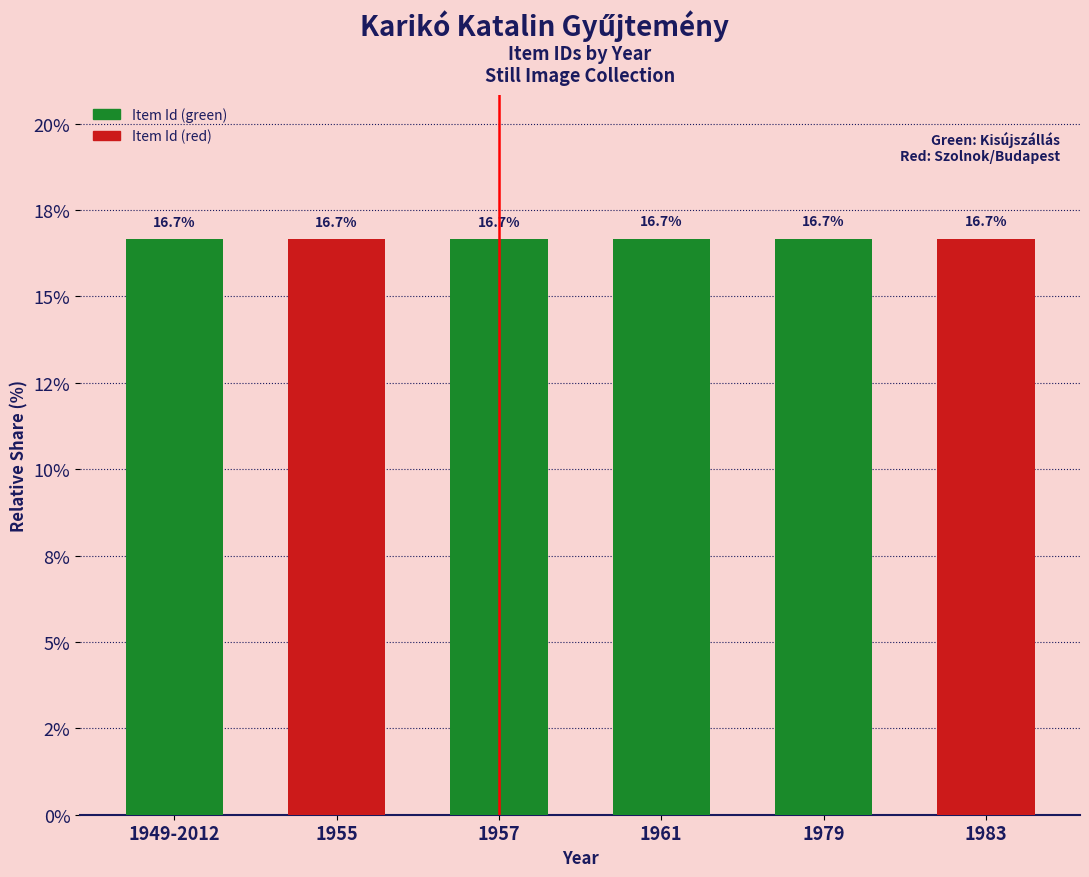

What is the average value?

16.7